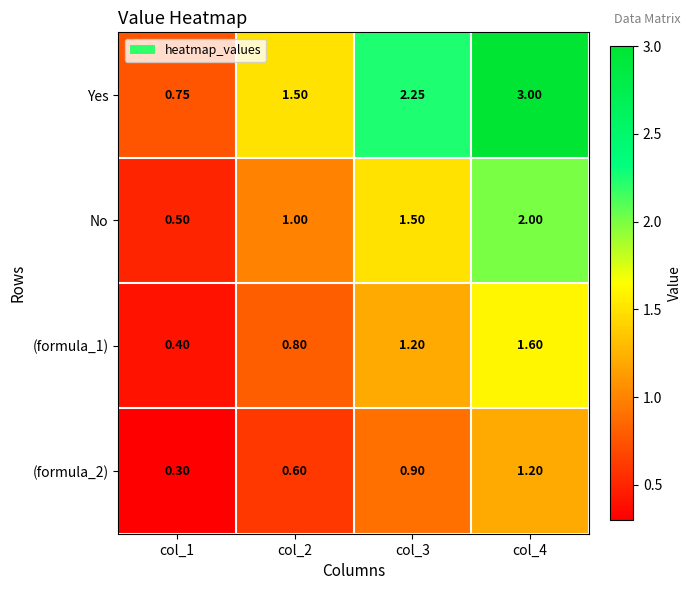

Is the value of (formula_1) at col_2 greater than the value of No at col_4?

No